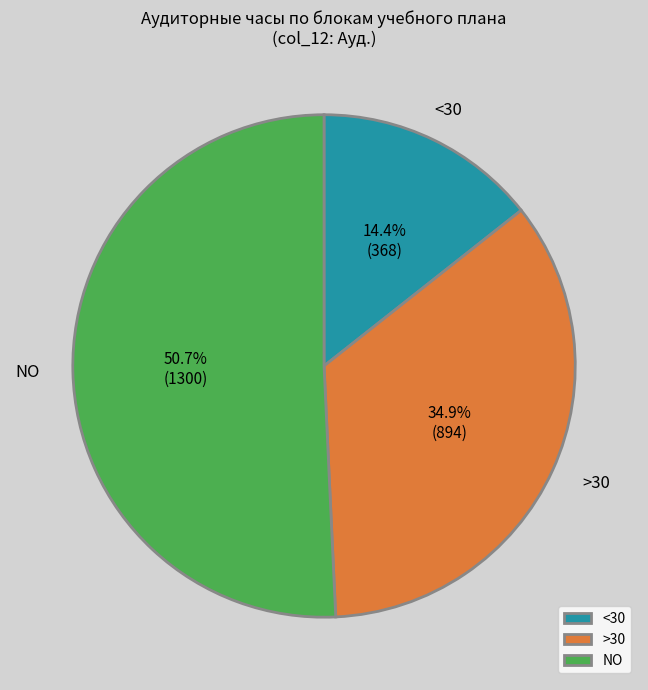

Which slice is the largest?

NO